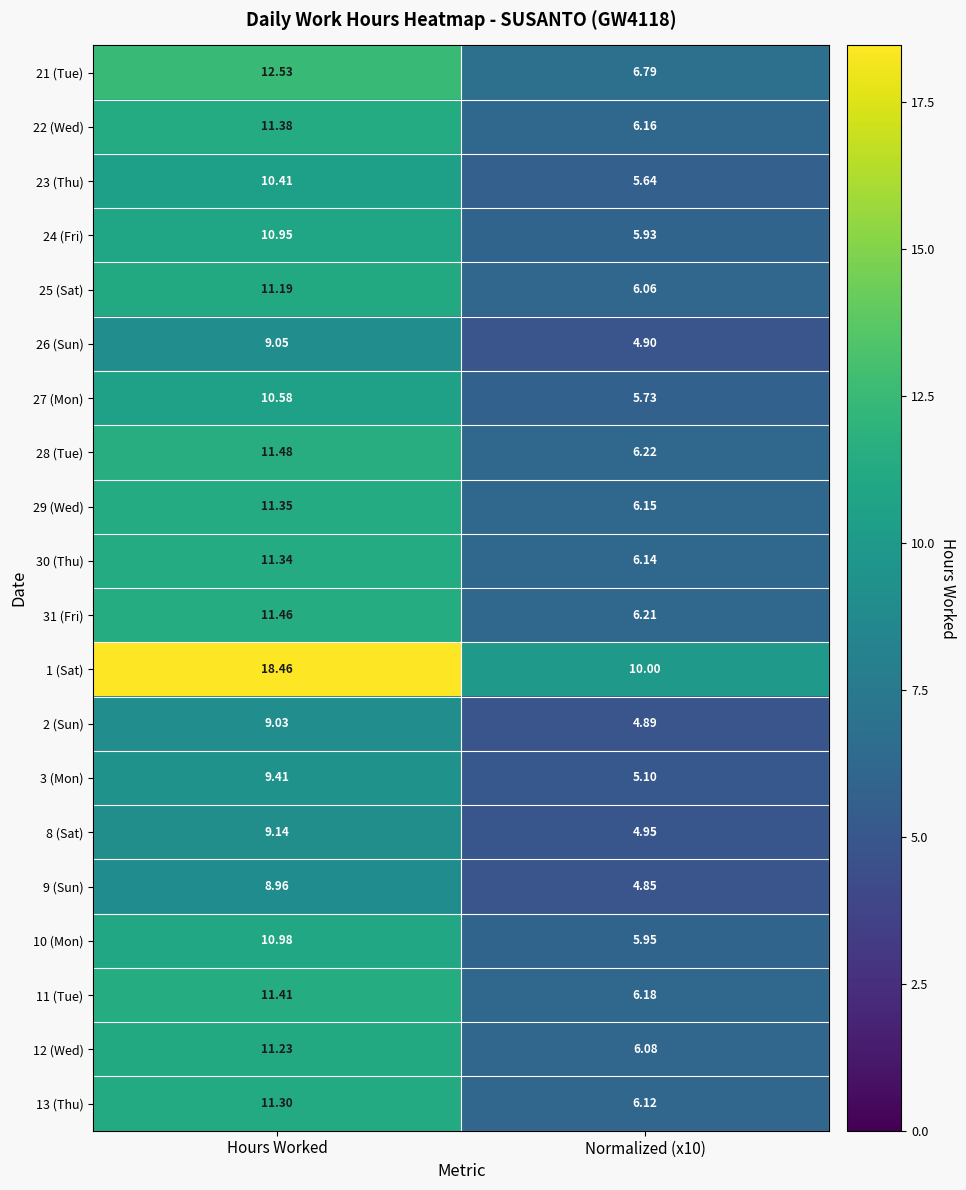

Is the value of 25 (Sat) at Normalized (x10) greater than the value of 23 (Thu) at Hours Worked?

No